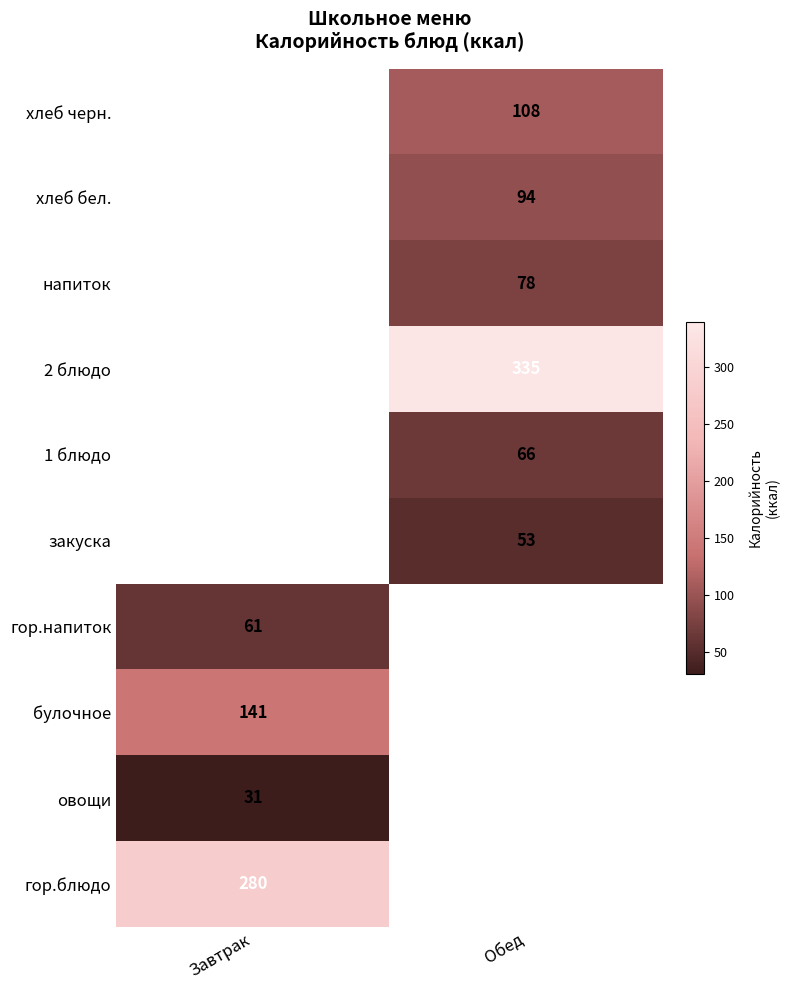

At how many categories does at least one series exceed 268?

2